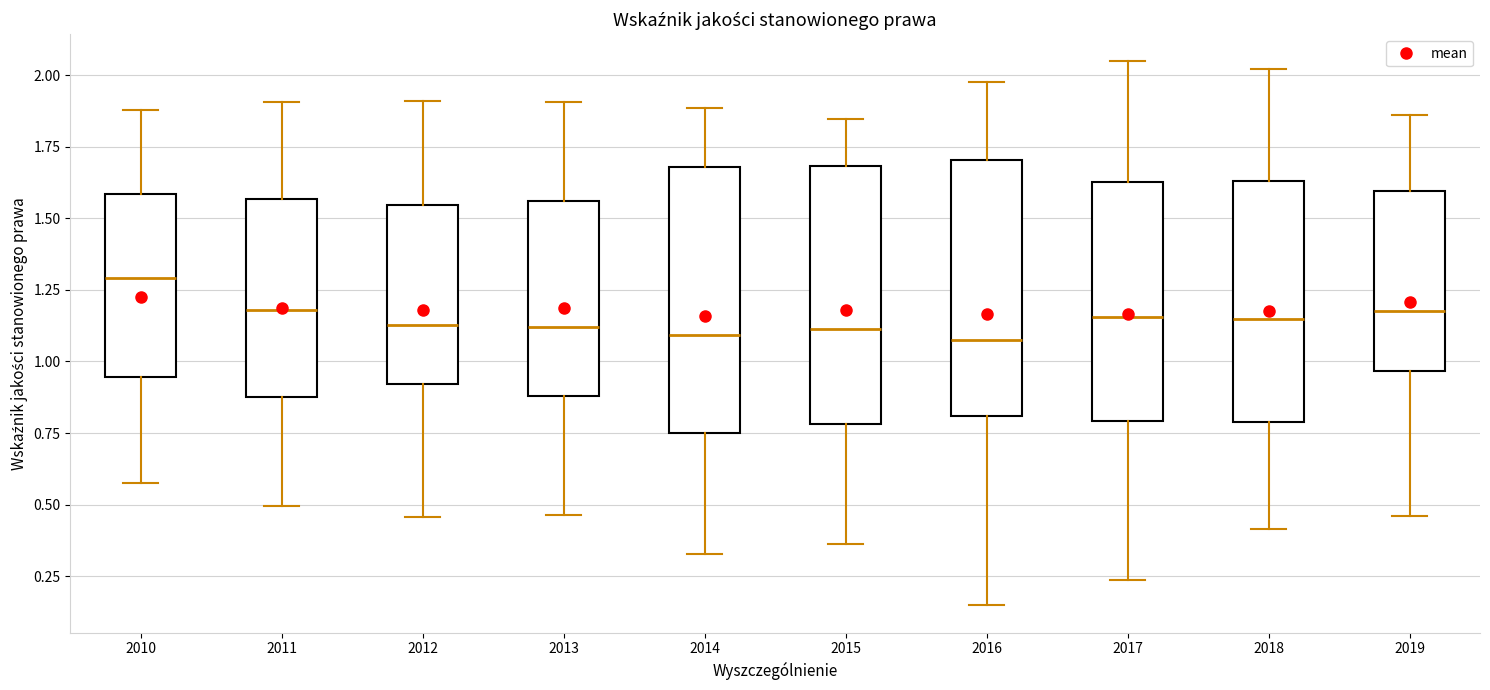

Where does the lower whisker of the box at x = 2010 end on the y-axis? The values are not printed on the chart, so give them approximately, as read against the axis.

0.55